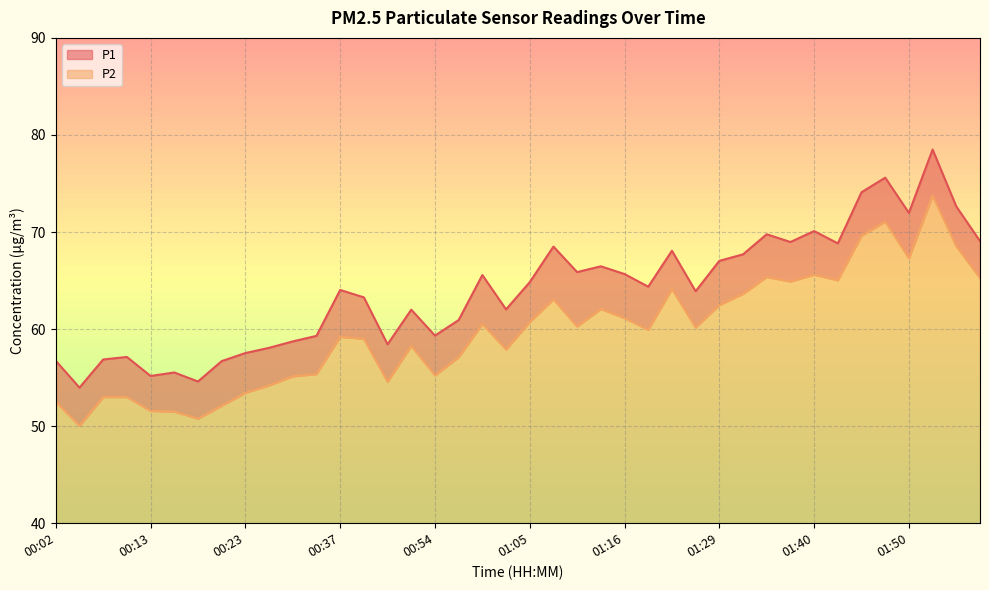

What position from the right is 00:54?

24